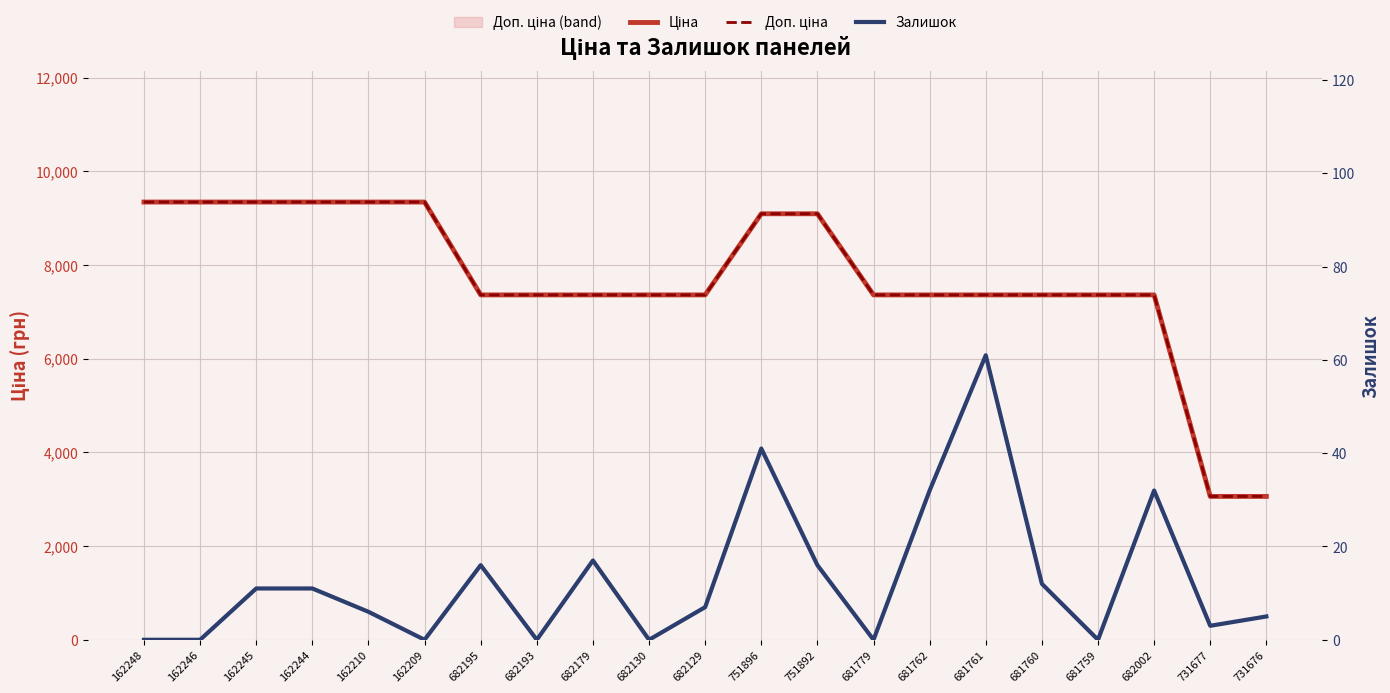

What is the difference between the highest and lowest values at 751892?

9076.0